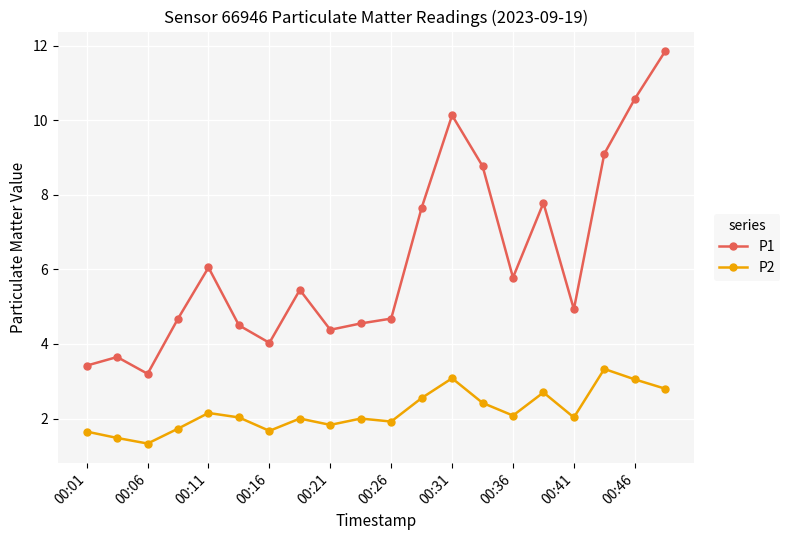

Which series has the largest range (max minus min)?

P1